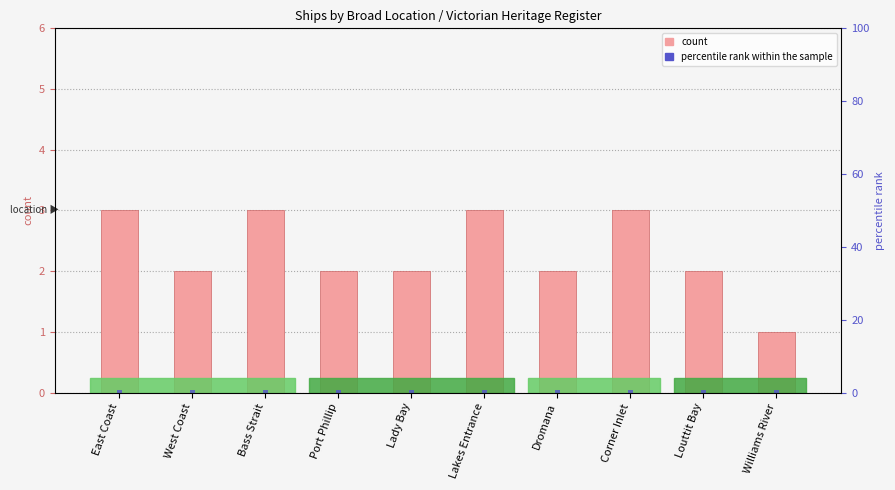

Is the value of percentile rank within the sample at Dromana greater than the value of count at Dromana?

No